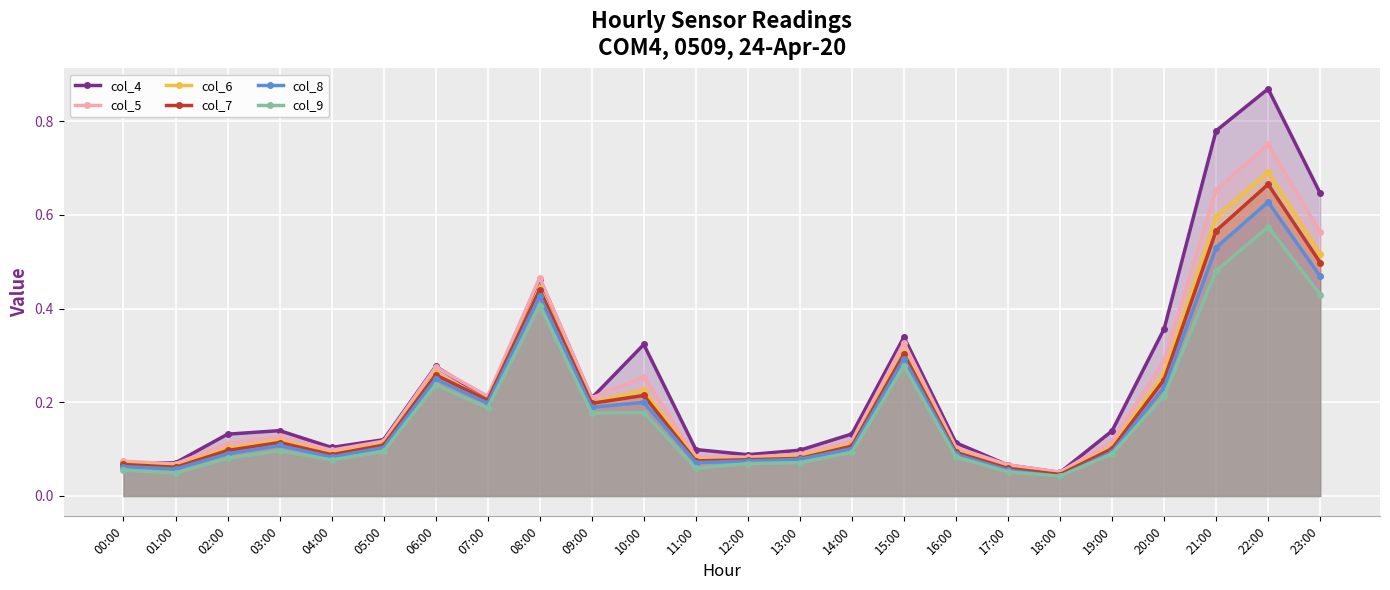

Reading right to left, what are all the values shown in this chart?

col_4: 0.6	0.9	0.8	0.4	0.1	0.1	0.1	0.1	0.3	0.1	0.1	0.1	0.1	0.3	0.2	0.5	0.2	0.3	0.1	0.1	0.1	0.1	0.1	0.1
col_5: 0.6	0.8	0.7	0.3	0.1	0.1	0.1	0.1	0.3	0.1	0.1	0.1	0.1	0.3	0.2	0.5	0.2	0.3	0.1	0.1	0.1	0.1	0.1	0.1
col_6: 0.5	0.7	0.6	0.3	0.1	0.0	0.1	0.1	0.3	0.1	0.1	0.1	0.1	0.2	0.2	0.4	0.2	0.3	0.1	0.1	0.1	0.1	0.1	0.1
col_7: 0.5	0.7	0.6	0.2	0.1	0.0	0.1	0.1	0.3	0.1	0.1	0.1	0.1	0.2	0.2	0.4	0.2	0.3	0.1	0.1	0.1	0.1	0.1	0.1
col_8: 0.5	0.6	0.5	0.2	0.1	0.0	0.1	0.1	0.3	0.1	0.1	0.1	0.1	0.2	0.2	0.4	0.2	0.2	0.1	0.1	0.1	0.1	0.1	0.1
col_9: 0.4	0.6	0.5	0.2	0.1	0.0	0.1	0.1	0.3	0.1	0.1	0.1	0.1	0.2	0.2	0.4	0.2	0.2	0.1	0.1	0.1	0.1	0.0	0.1